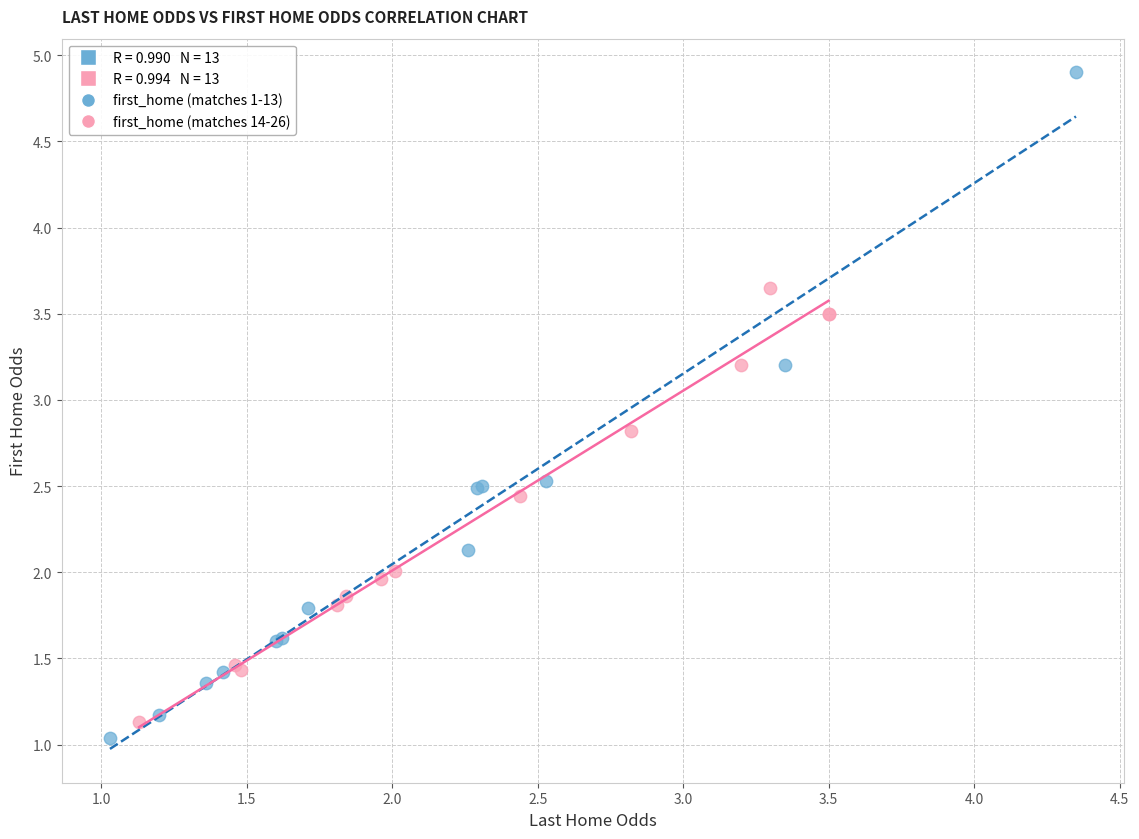

Which series contains the lowest Y value?

first_home (matches 1-13)